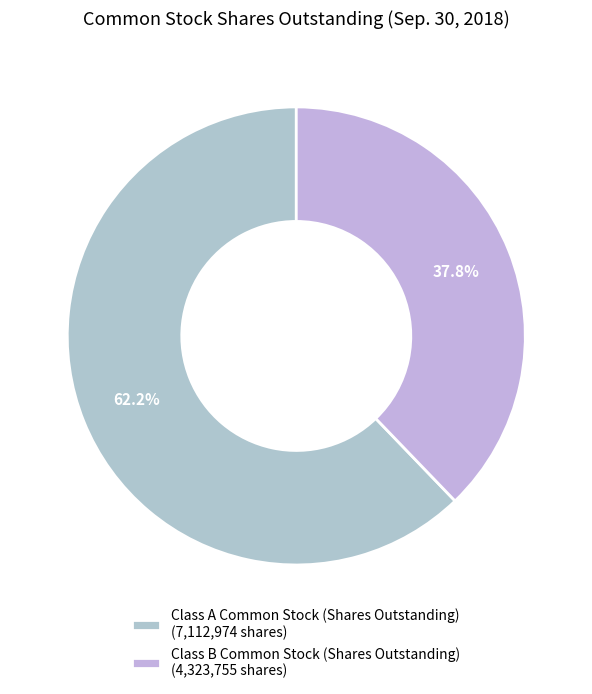

Is Class A Common Stock (Shares Outstanding) the majority of the pie?

Yes